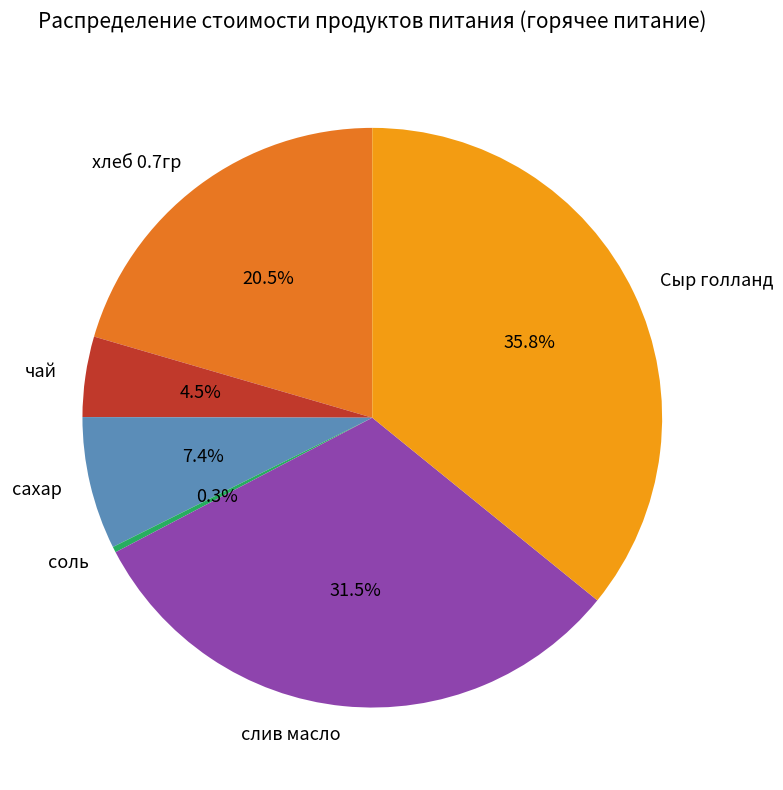

To the nearest percent, what is the average slice percentage?

17%